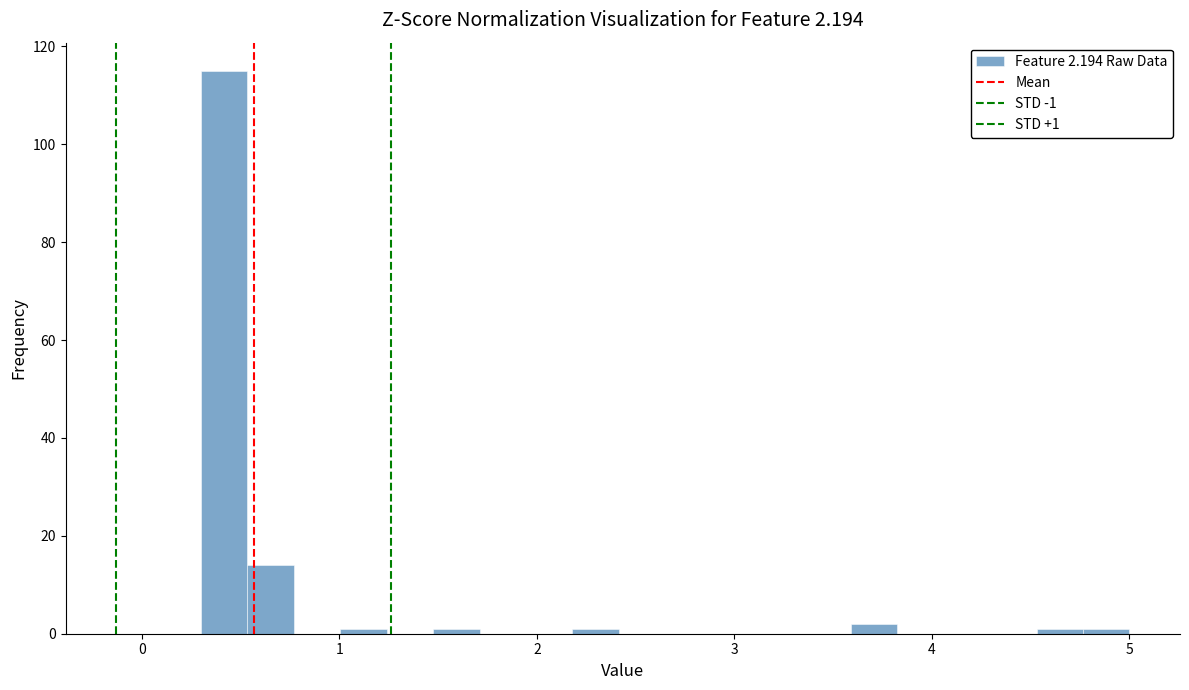

Around what value on the x-axis is the tallest bar? Give the approximate position of its centre, as read against the axis.

0.4